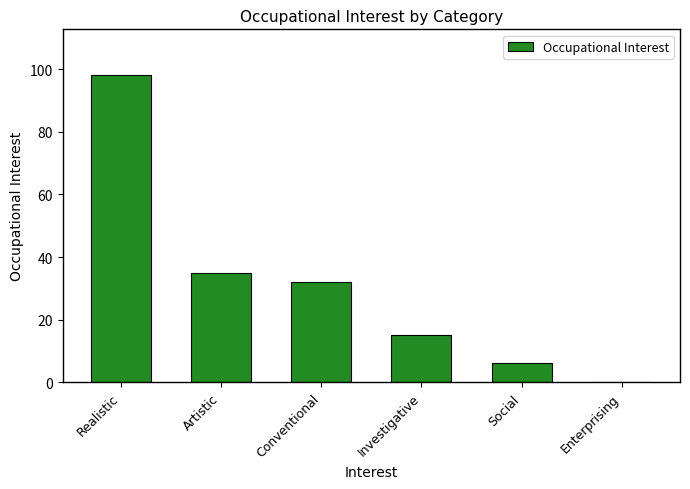

Reading right to left, transcribe all the data shown in this chart.

0	6	15	32	35	98